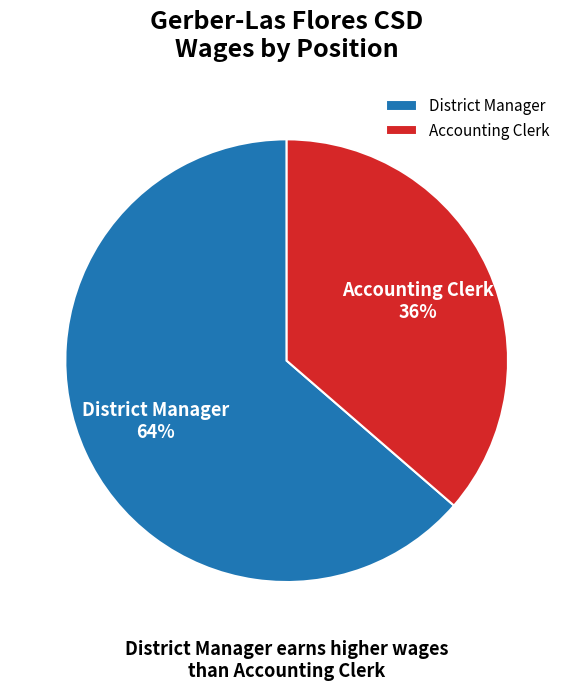

Approximately how many times larger is the value at Accounting Clerk compared to District Manager?

0.6